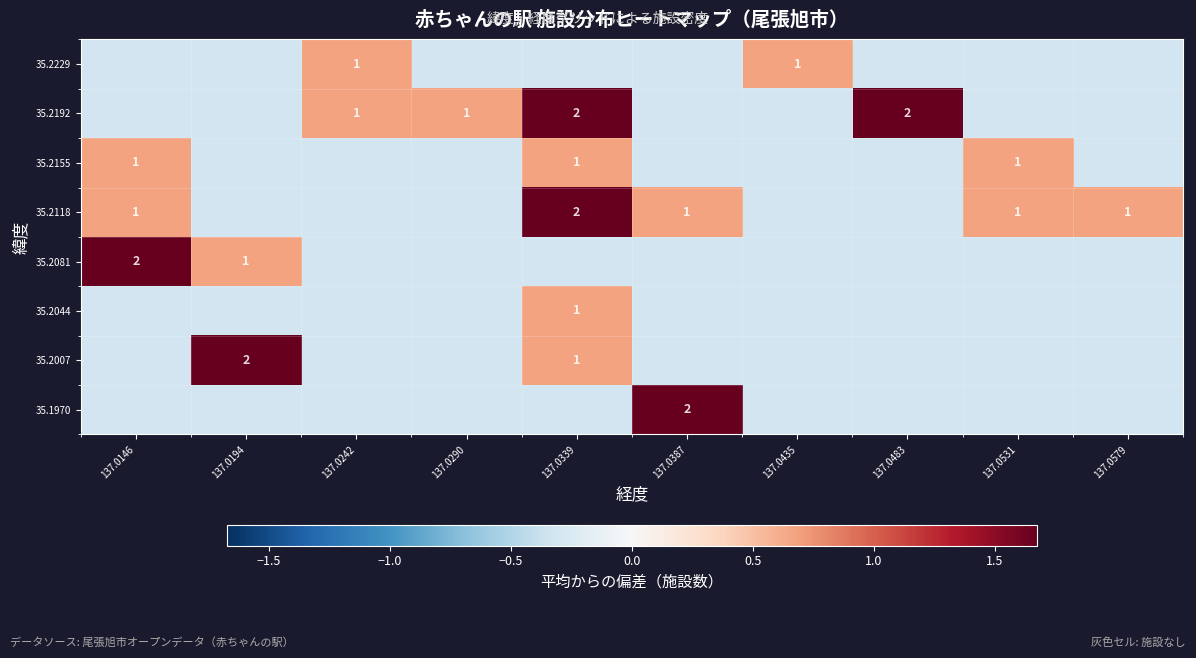

Where is 35.2044 nearest to the value 0?

137.0146